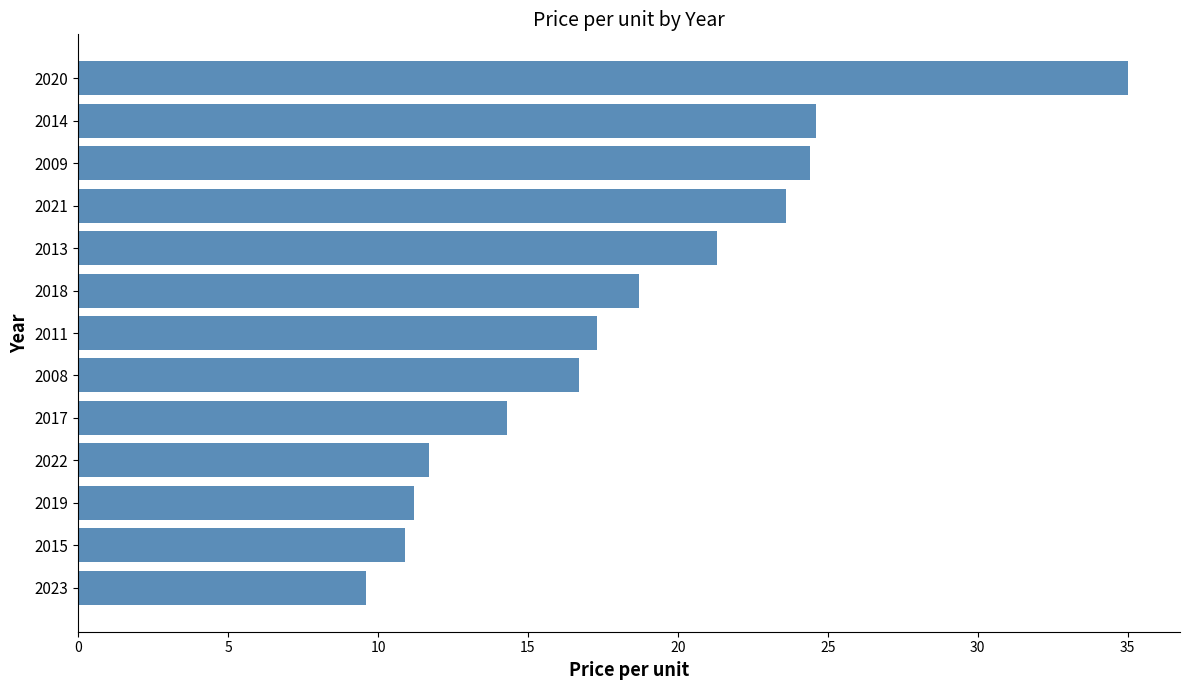

How many values are below 17?

6